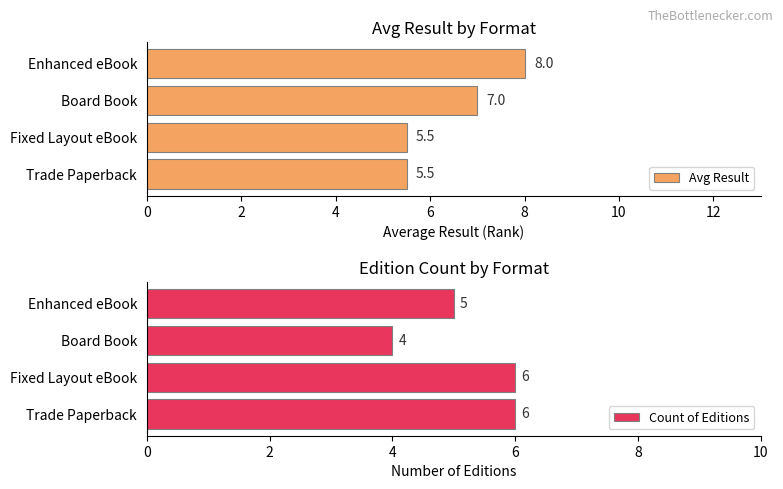

What is the value of the Count of Editions bar at the 3rd from the left?

4.0